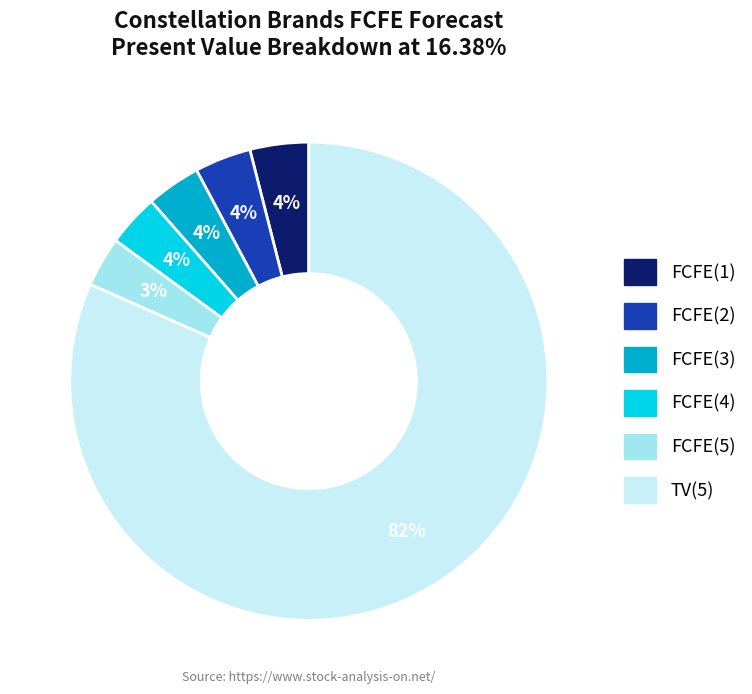

Which category accounts for the majority?

TV(5)